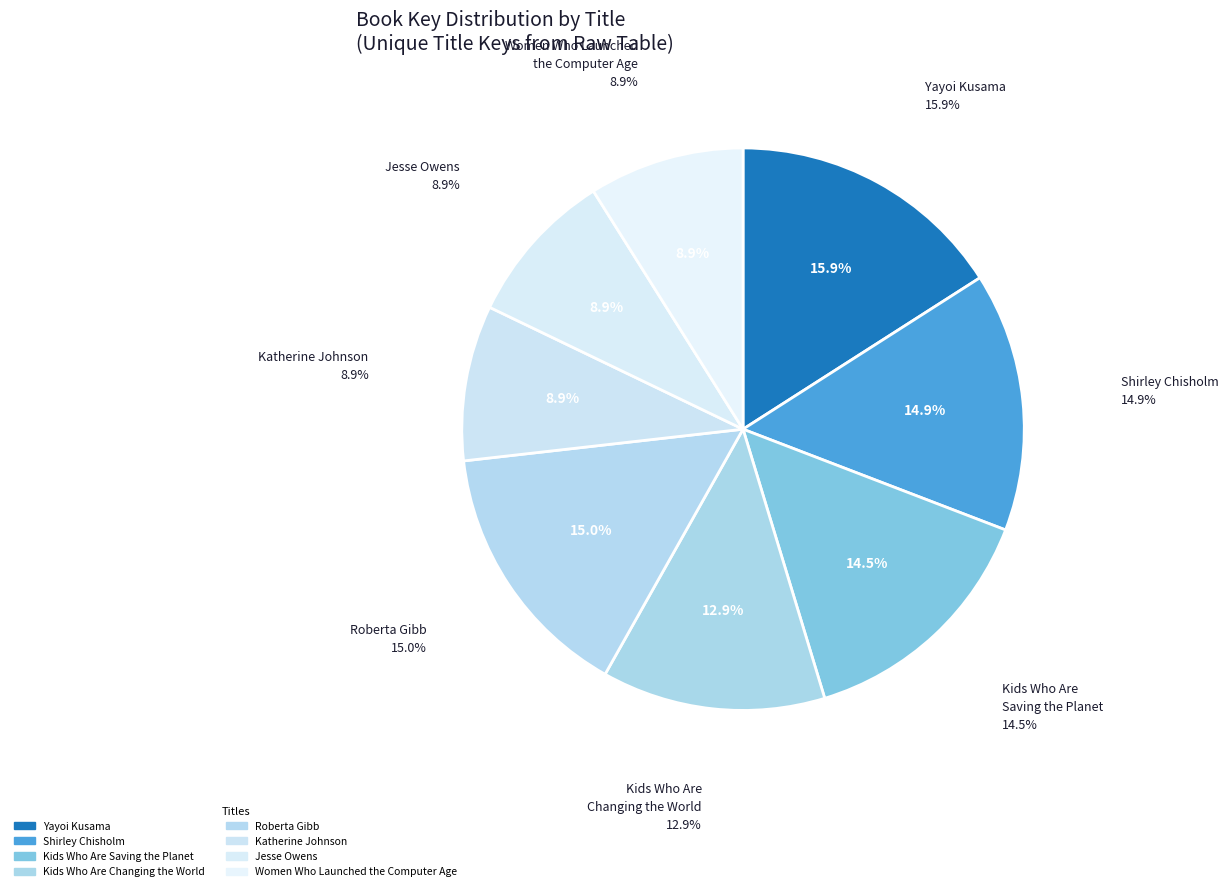

Is there any slice that represents more than half of the pie?

No